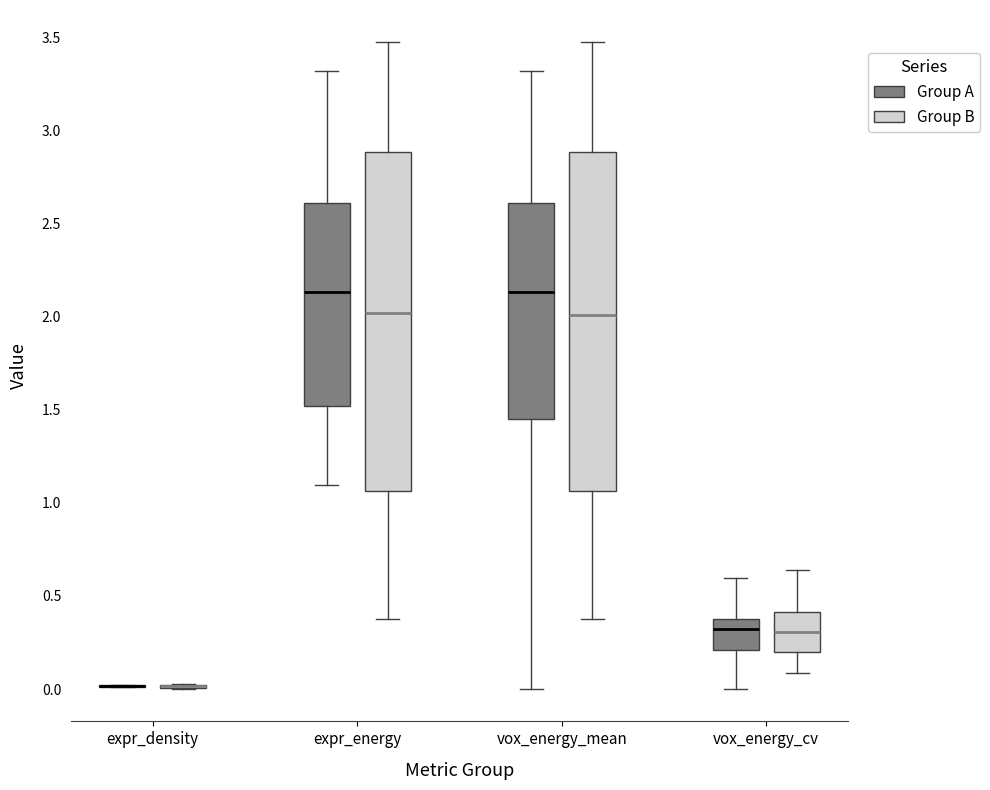

Reading left to right, transcribe this box plot: for each box, give where its median line is, the range the box spans, and where its two whiskers end, as read against the y-axis. The values are not printed on the chart, so give them approximately, as read against the axis.

expr_density (Group A): box collapsed to a line at 0.00, whiskers 0.00 to 0.00
expr_density (Group B): box collapsed to a line at 0.00, whiskers 0.00 to 0.05
expr_energy (Group A): median 2.15, box 1.50 to 2.60, whiskers 1.10 to 3.30
expr_energy (Group B): median 2.00, box 1.05 to 2.90, whiskers 0.40 to 3.45
vox_energy_mean (Group A): median 2.15, box 1.45 to 2.60, whiskers 0.00 to 3.30
vox_energy_mean (Group B): median 2.00, box 1.05 to 2.90, whiskers 0.40 to 3.45
vox_energy_cv (Group A): median 0.30, box 0.20 to 0.35, whiskers 0.00 to 0.60
vox_energy_cv (Group B): median 0.30, box 0.20 to 0.40, whiskers 0.10 to 0.65